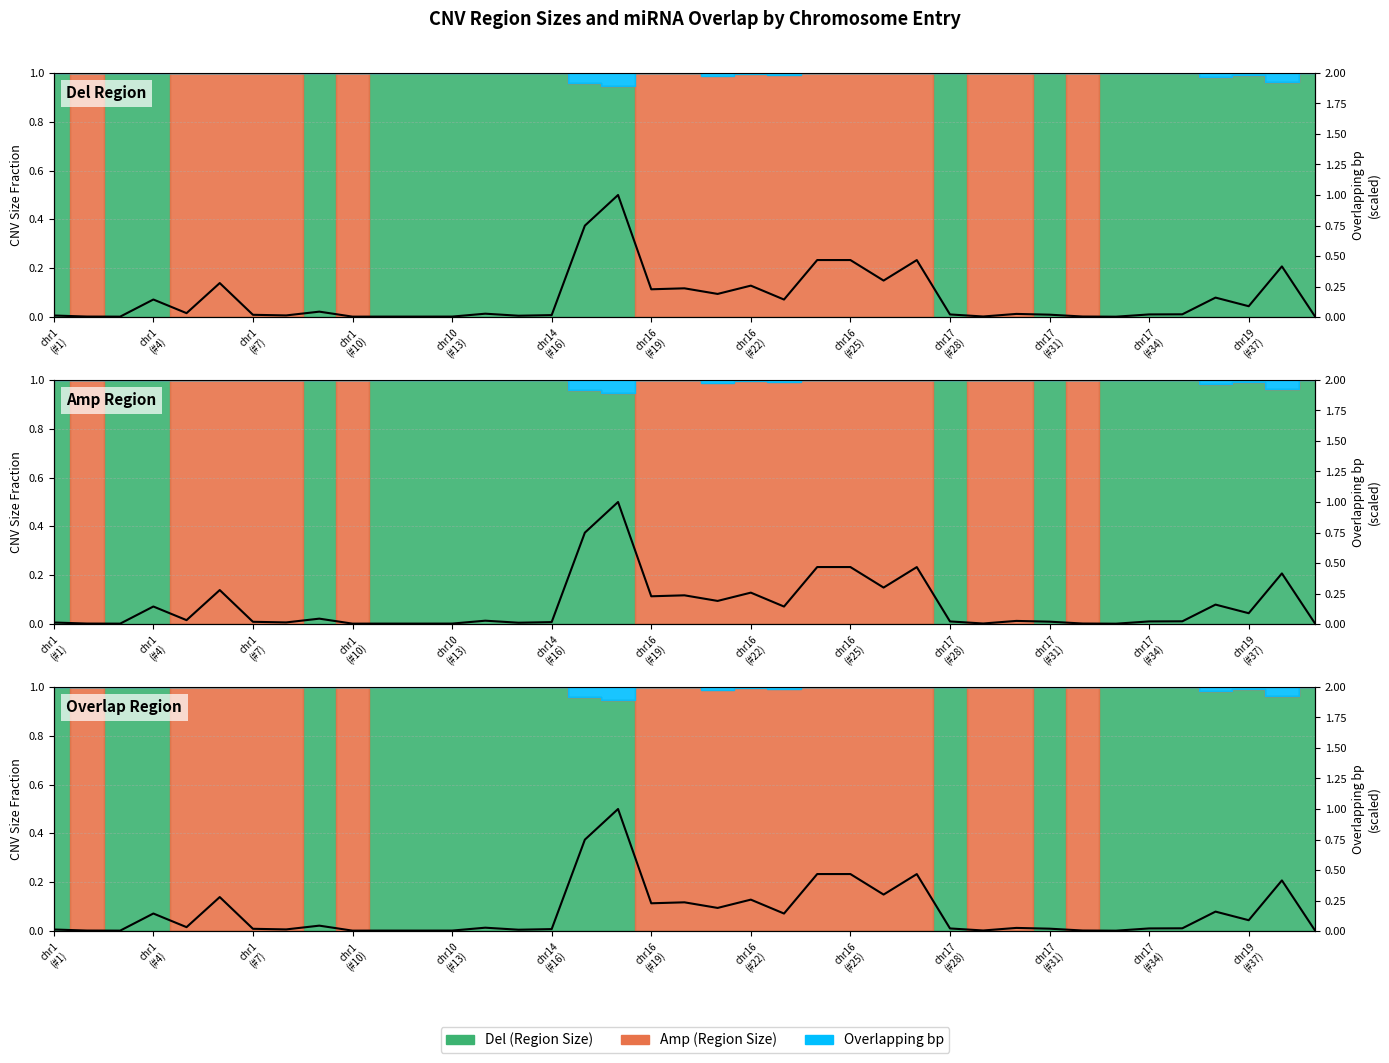

What is the difference between the maximum and minimum values?

1.0